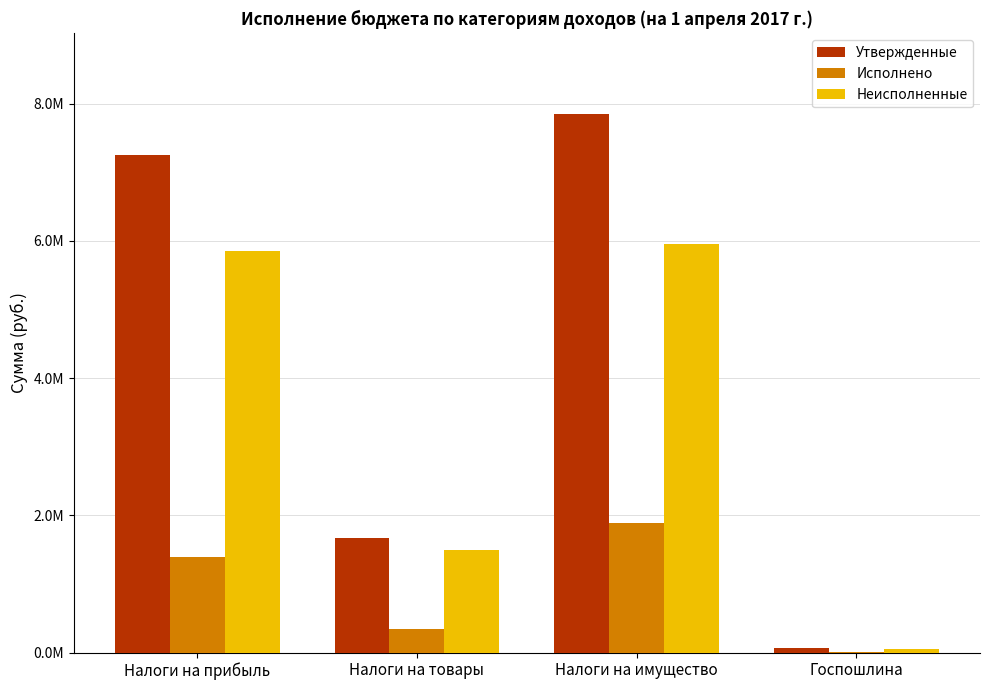

What is the average value of the Исполнено series?

907686.4